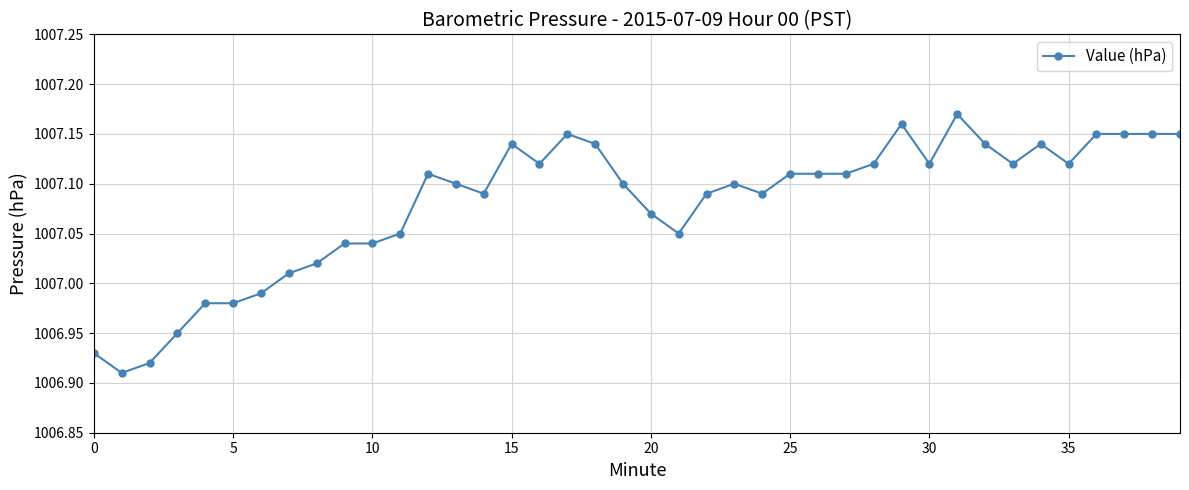

What is the difference between the maximum and minimum values?

0.3